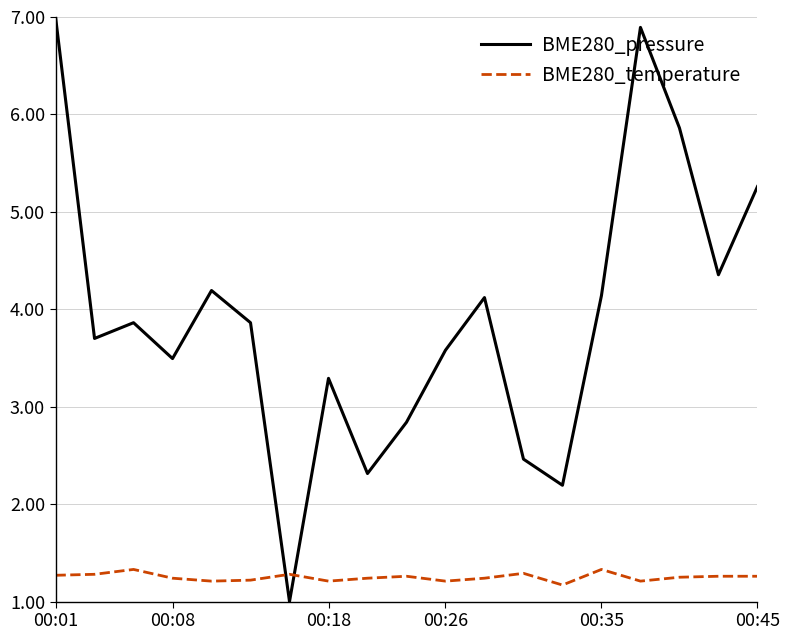

What is the minimum value shown in the chart?

1.0